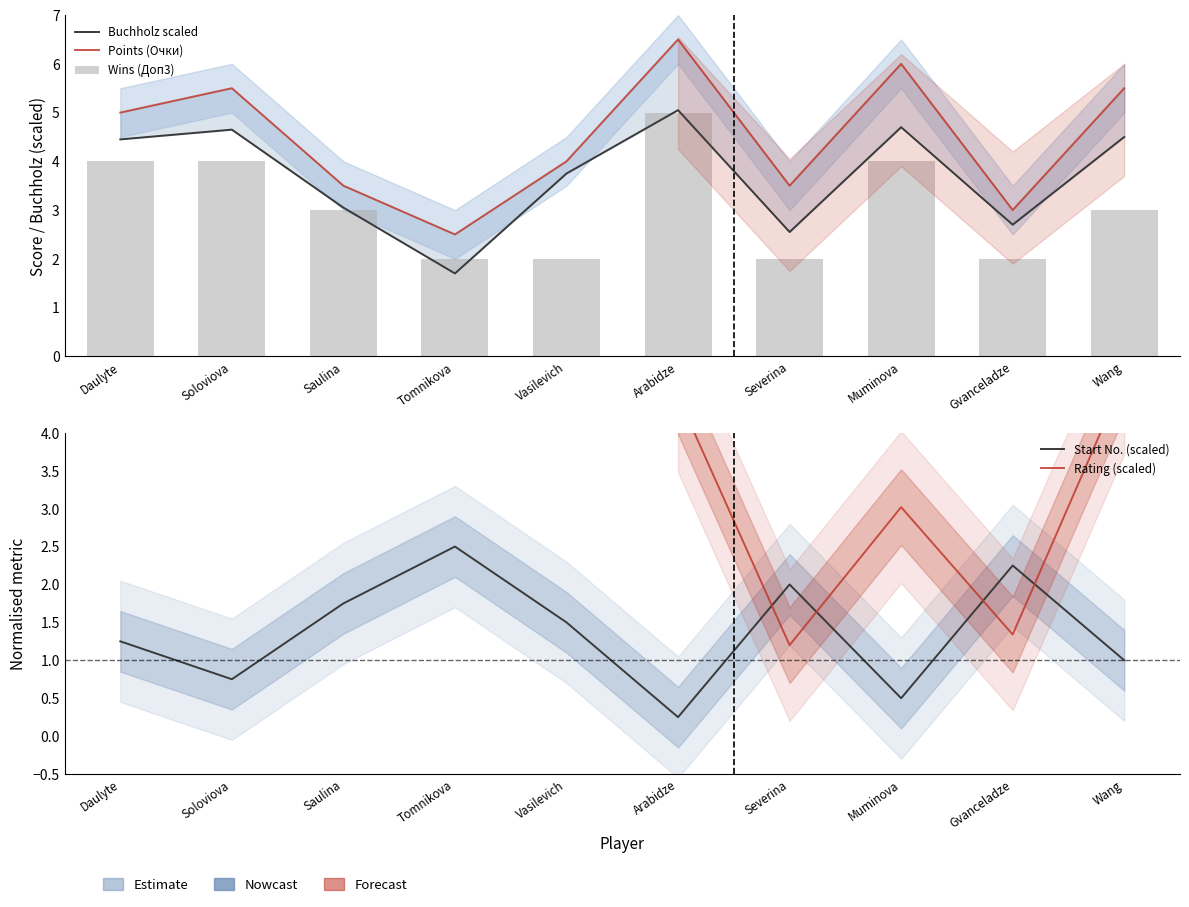

At which label is Points (Очки) closest to 4?

Vasilevich